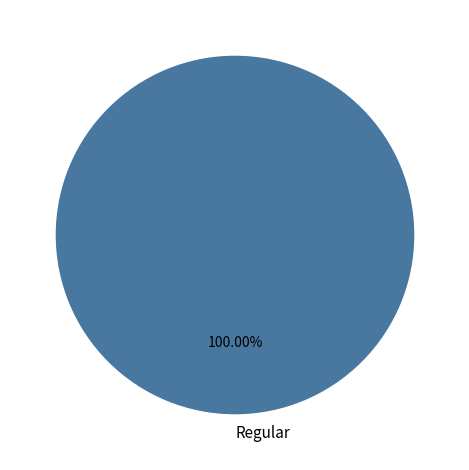

Which slice represents more than half of the pie?

Regular